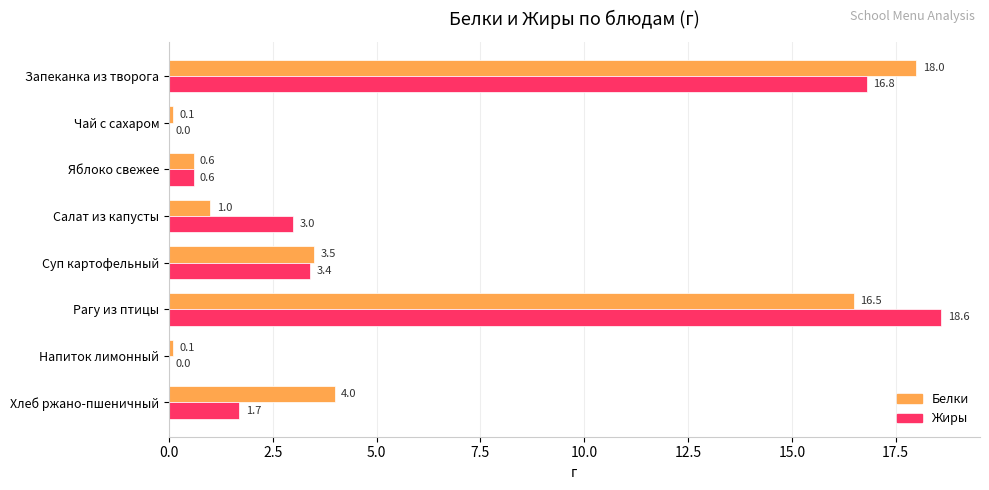

What is the approximate value of Белки at Запеканка из творога?

18.0